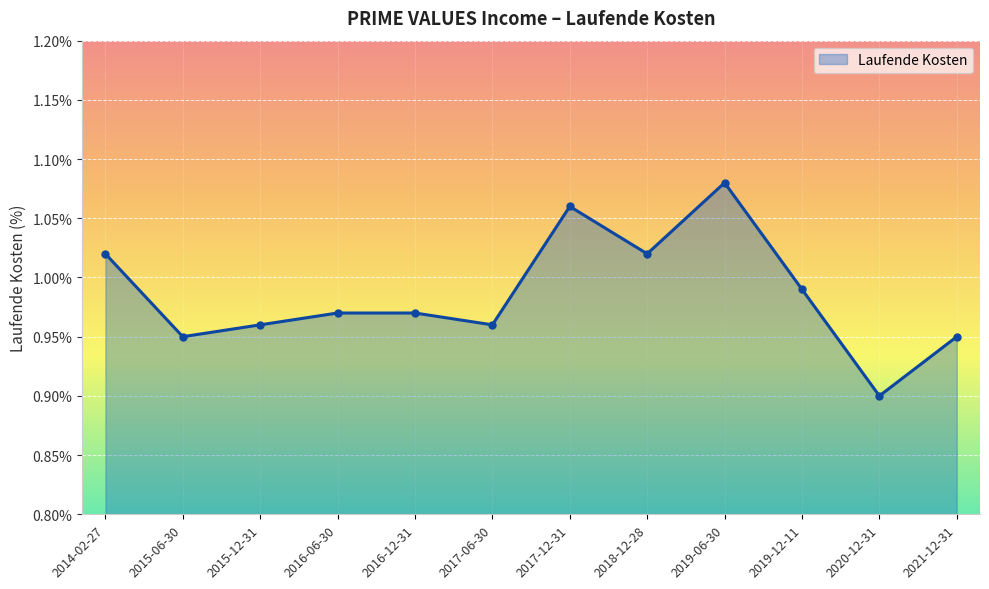

What is the label of the 8th point from the left?

2018-12-28